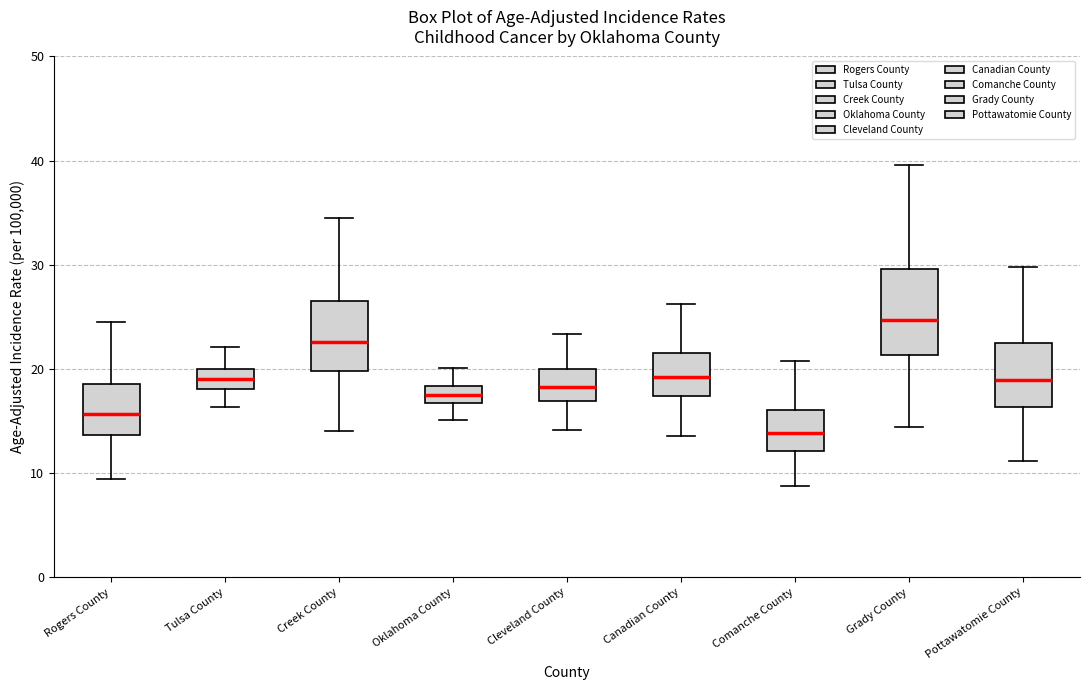

Reading left to right, transcribe this box plot: for each box, give where its median line is, the range the box spans, and where its two whiskers end, as read against the y-axis. The values are not printed on the chart, so give them approximately, as read against the axis.

Rogers County: median 16, box 14 to 19, whiskers 9 to 25
Tulsa County: median 19, box 18 to 20, whiskers 16 to 22
Creek County: median 23, box 20 to 27, whiskers 14 to 35
Oklahoma County: median 18 (inside the box), box 17 to 18, whiskers 15 to 20
Cleveland County: median 18, box 17 to 20, whiskers 14 to 23
Canadian County: median 19, box 17 to 22, whiskers 14 to 26
Comanche County: median 14, box 12 to 16, whiskers 9 to 21
Grady County: median 25, box 21 to 30, whiskers 14 to 40
Pottawatomie County: median 19, box 16 to 22, whiskers 11 to 30